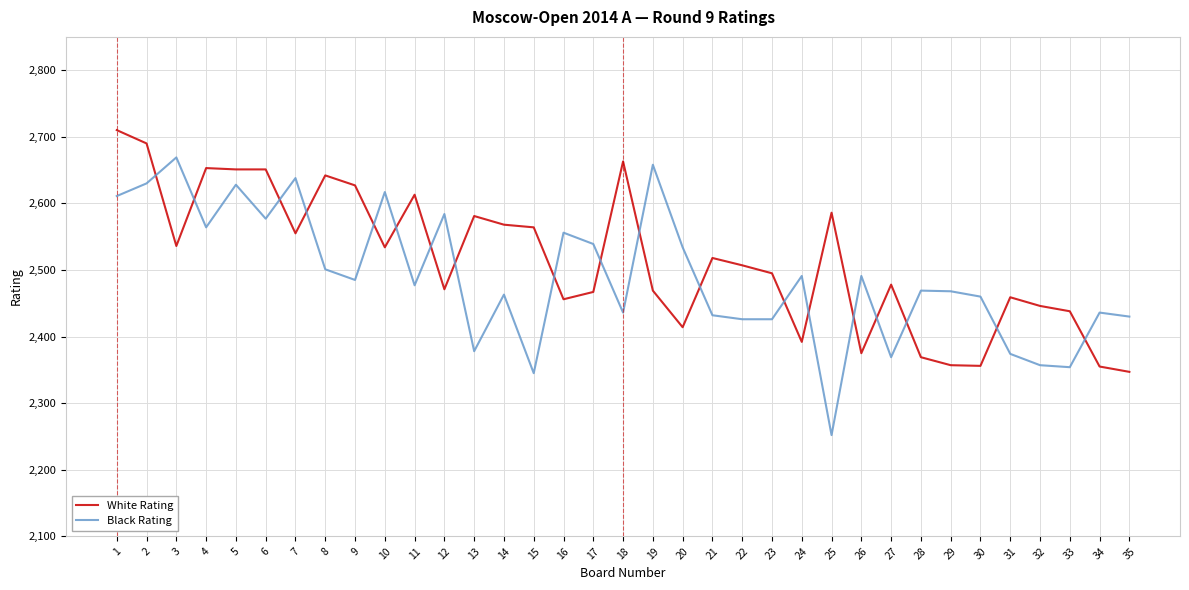

What is the difference between the highest and lowest values at 20?

120